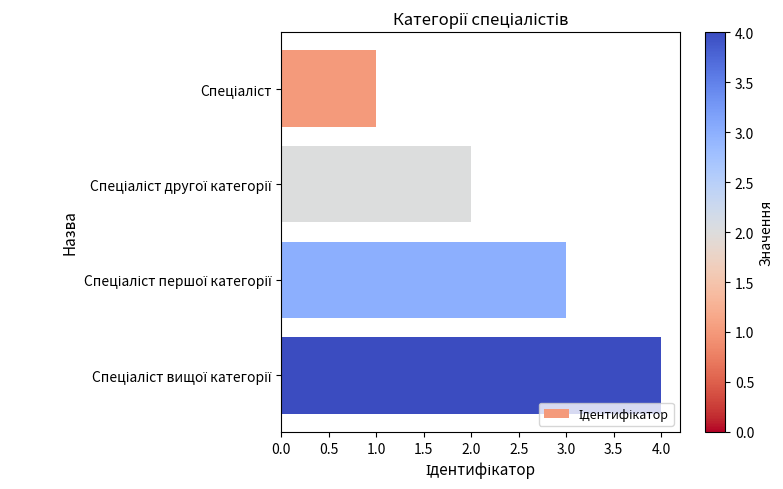

What is the minimum value shown in the chart?

1